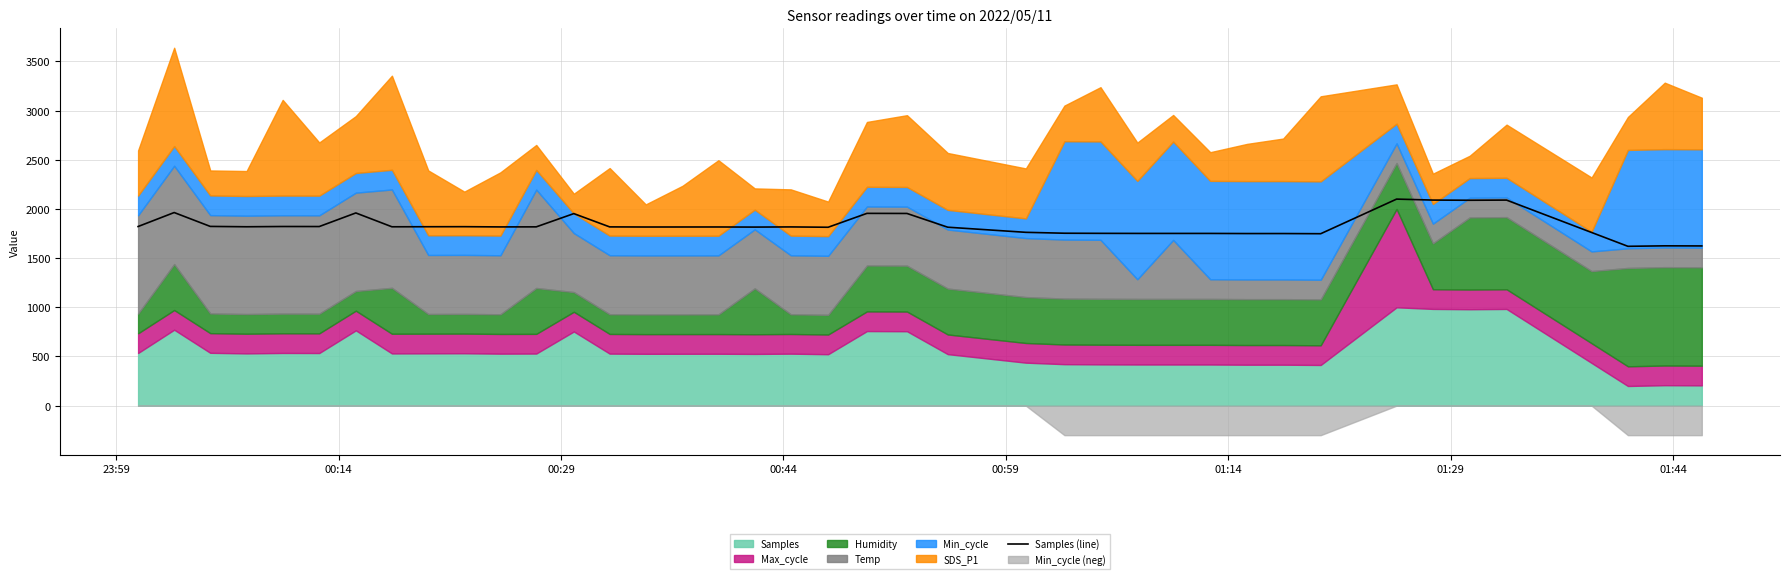

At which label does the data first exceed 1817?

23:59